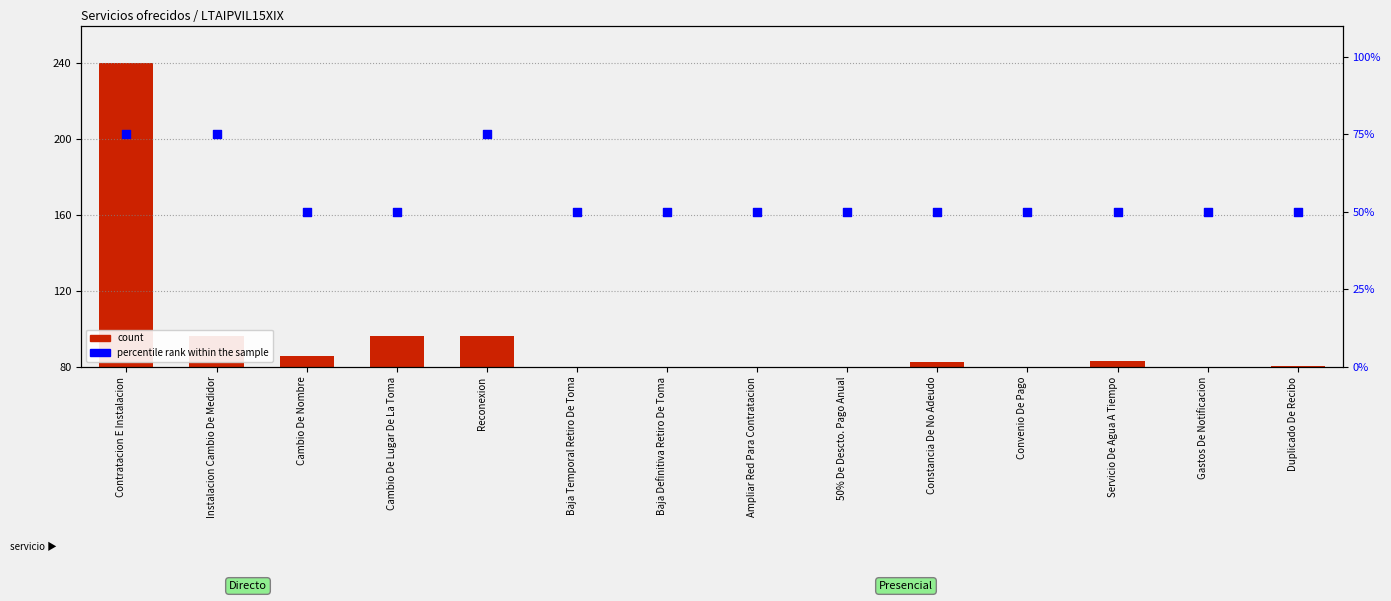

Is the value of percentile rank within the sample at Cambio De Lugar De La Toma greater than the value of count at Cambio De Lugar De La Toma?

No